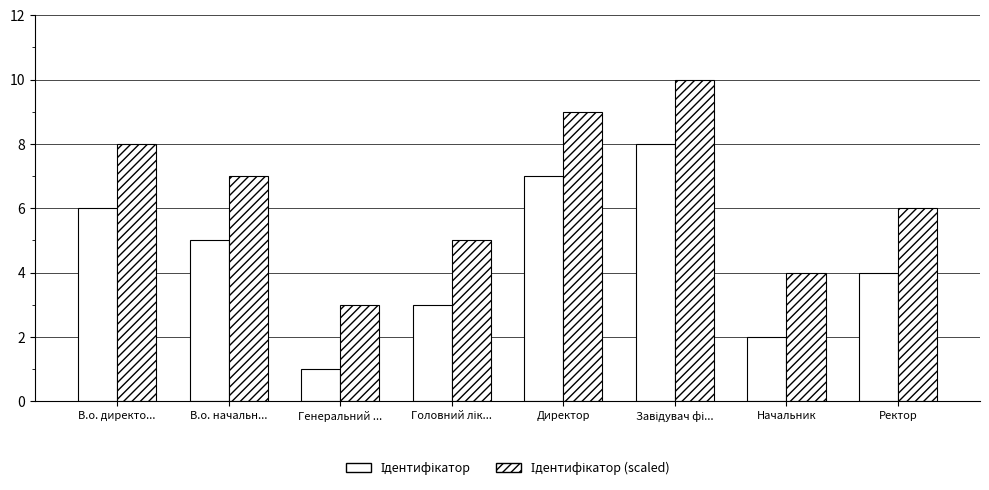

Does the chart contain any negative values?

No